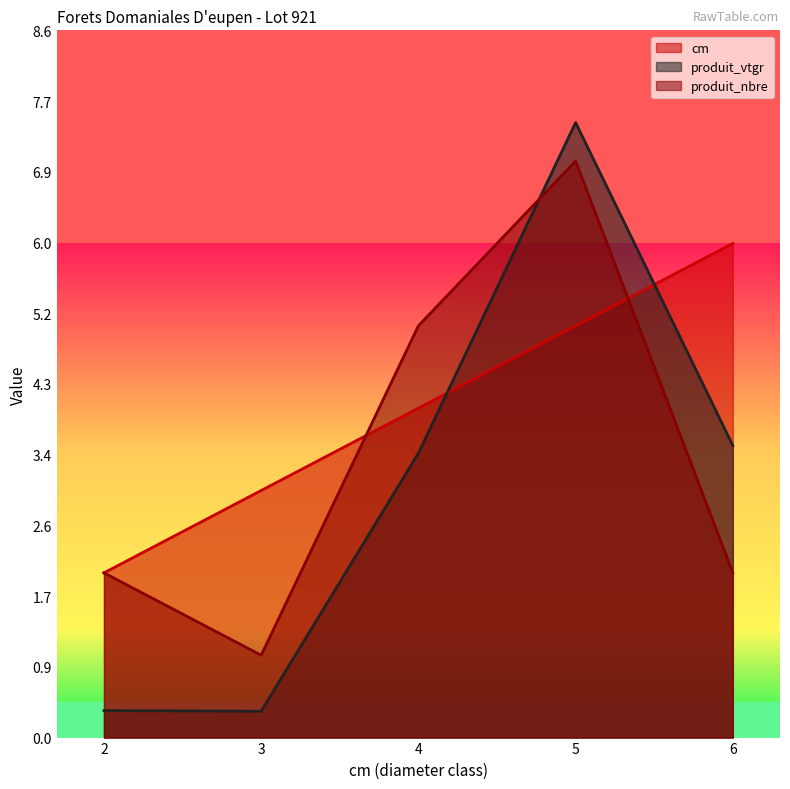

Which series has the largest total across all categories?

cm